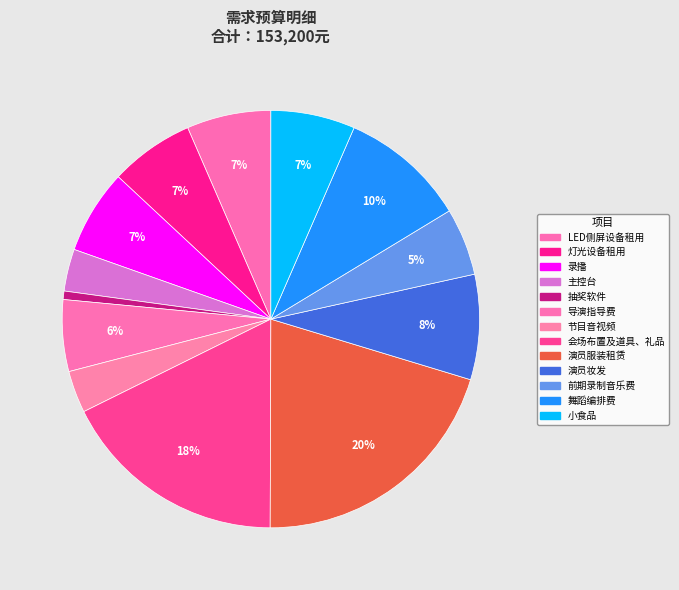

What percentage do LED侧屏设备租用 and 前期录制音乐费 together represent?

11.7%